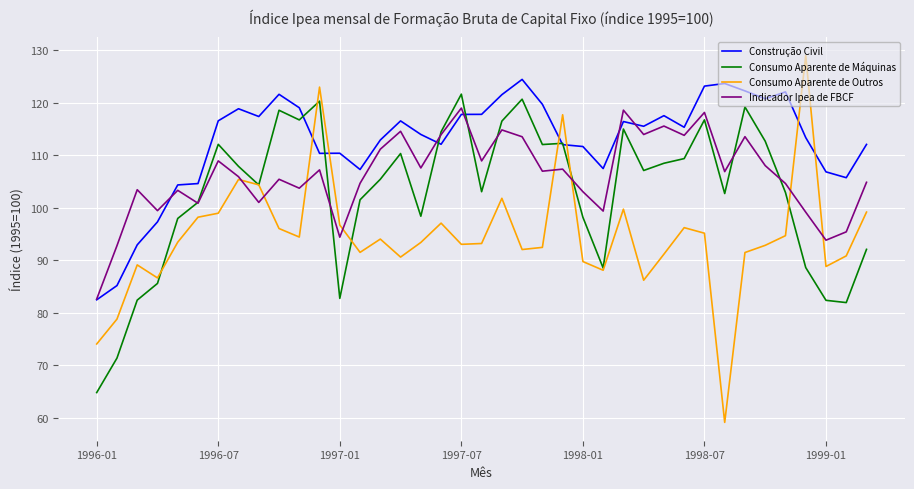

What is the lowest value of the Indicador Ipea de FBCF series?

82.6